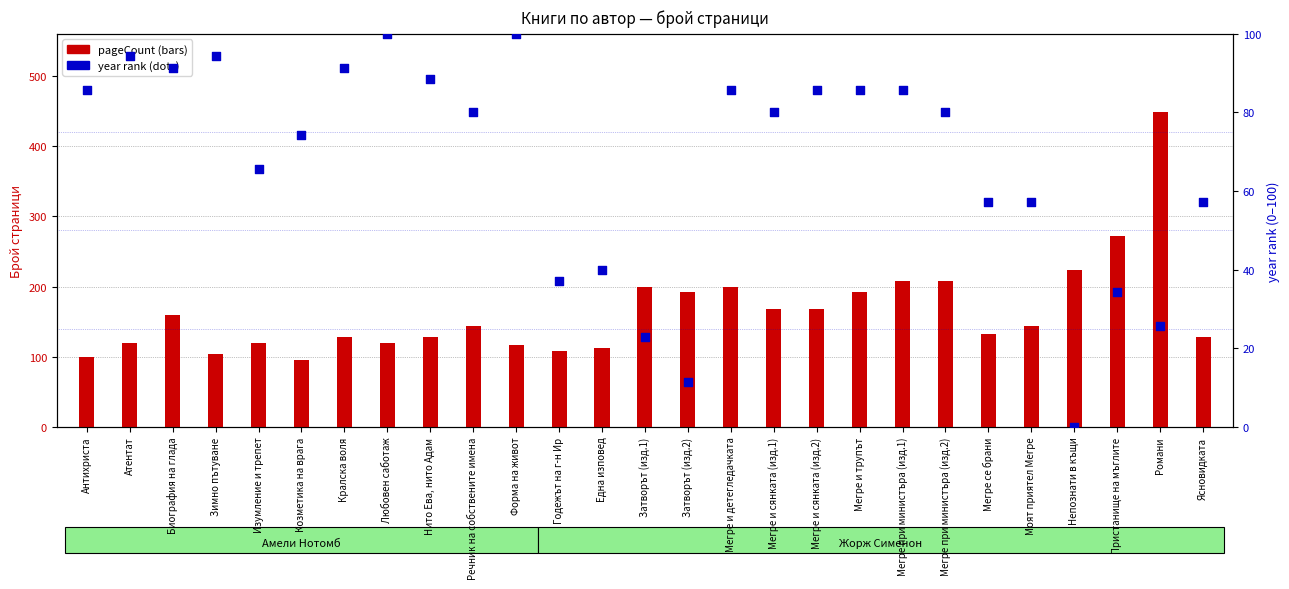

Which series has the largest Y range (max minus min)?

pageCount